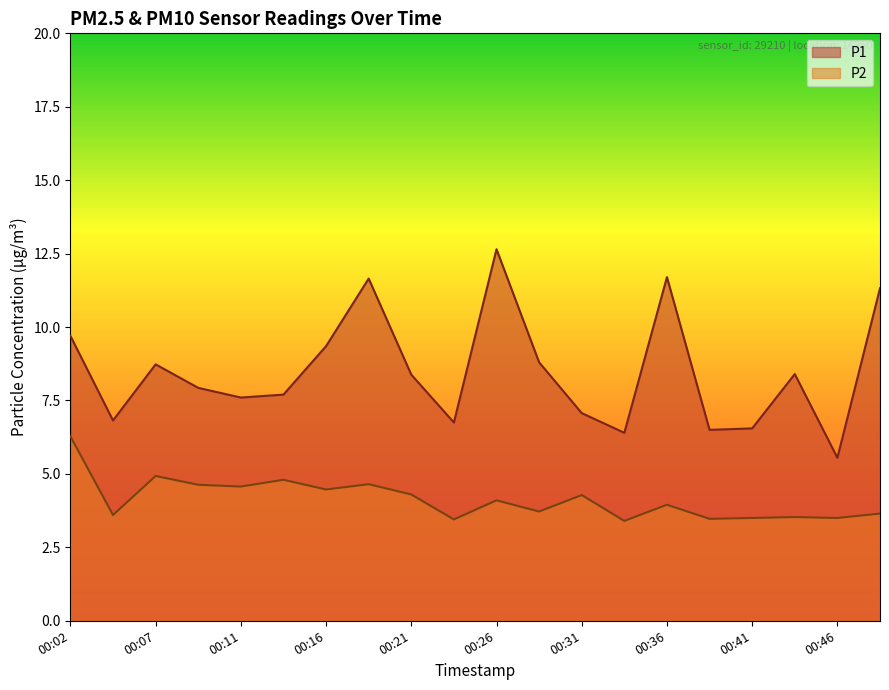

What is the difference between the second highest and minimum values in the P1 series?

6.1